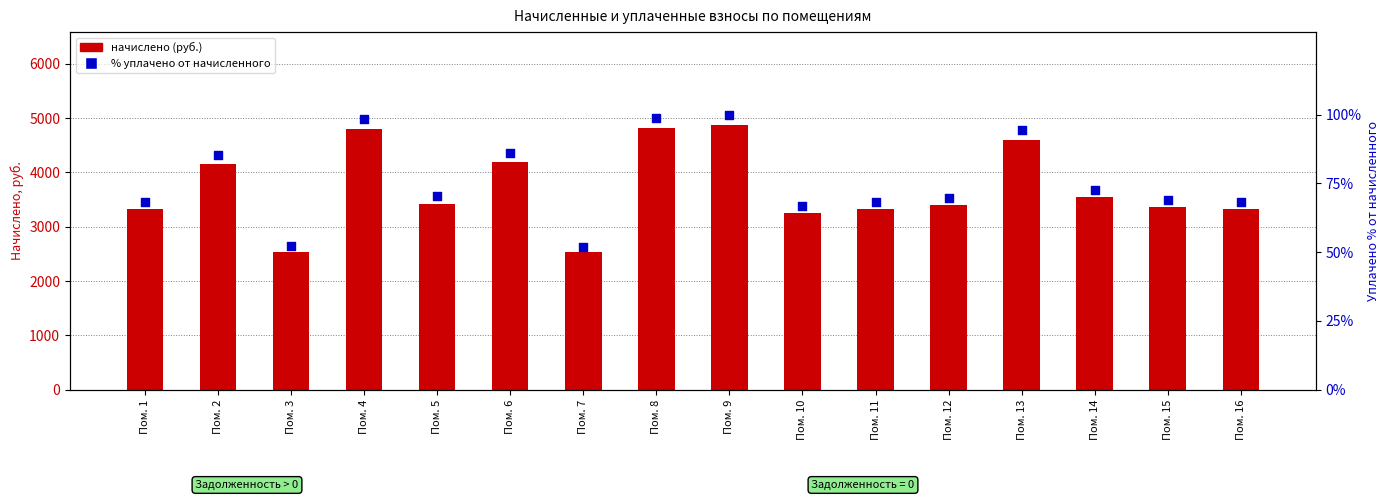

Which series has the largest total across all categories?

начислено